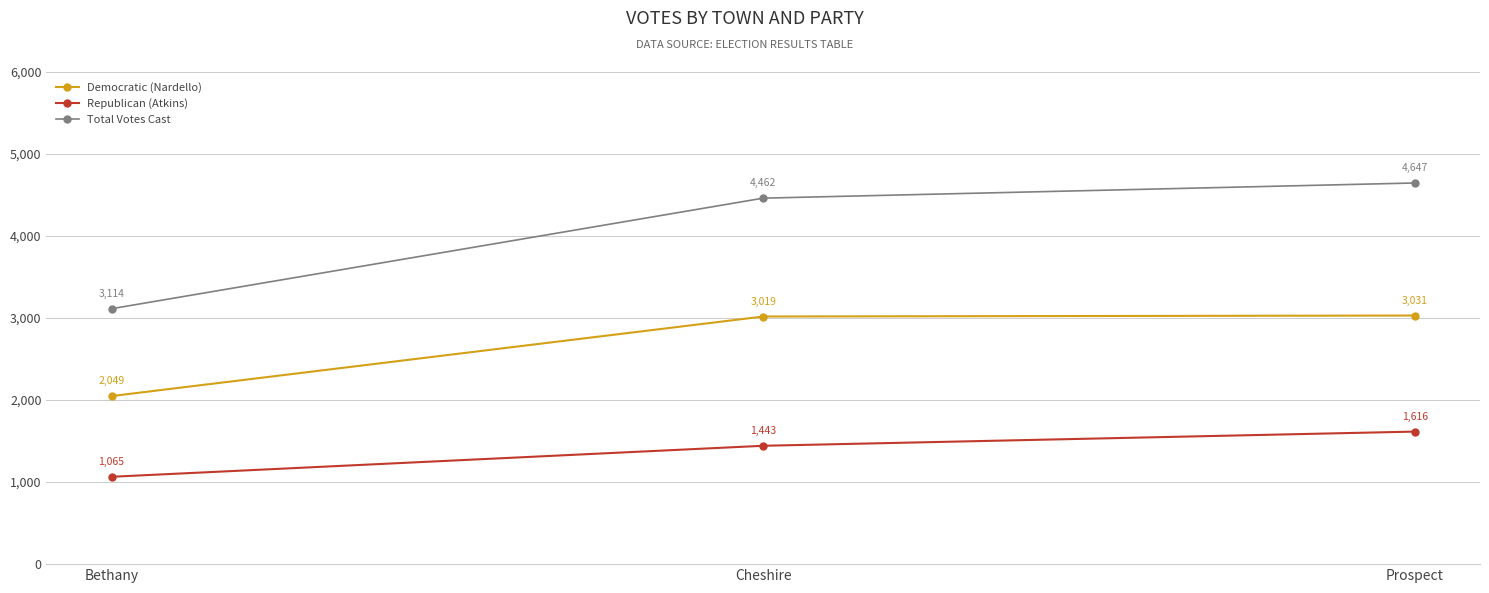

What is the minimum value for Democratic (Nardello)?

2049